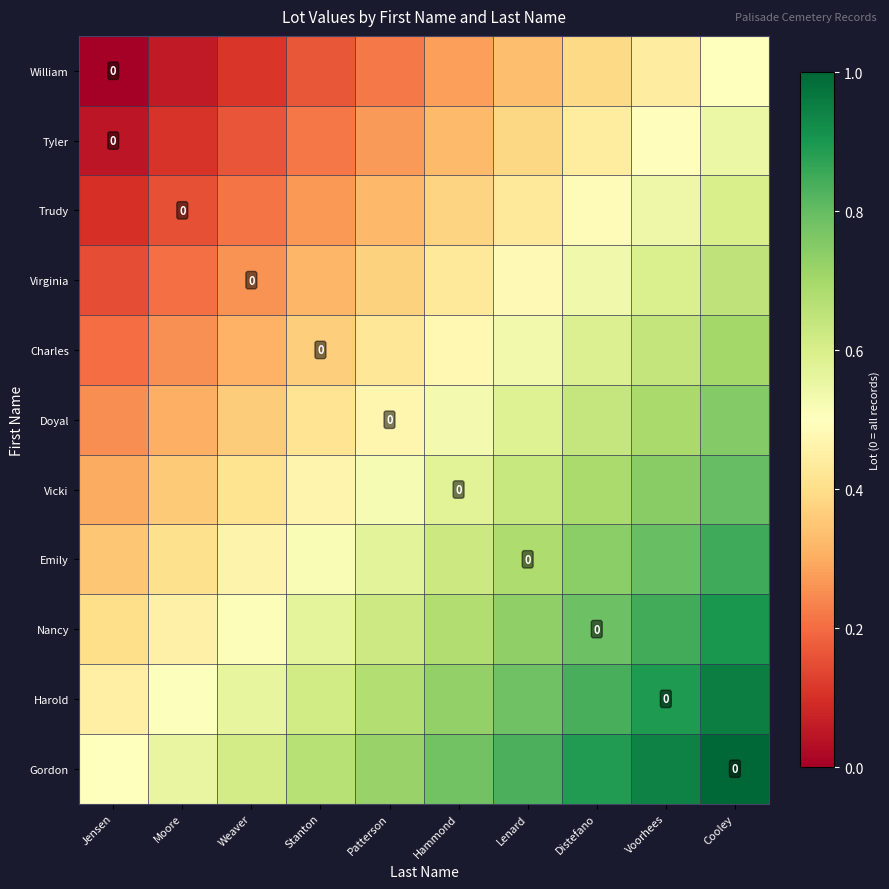

What is the greatest value displayed?

1.0